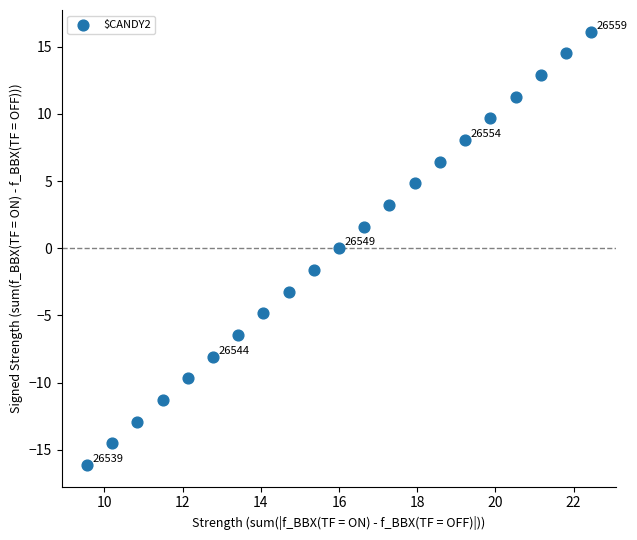

What is the range of Y values (max minus min)?

32.2